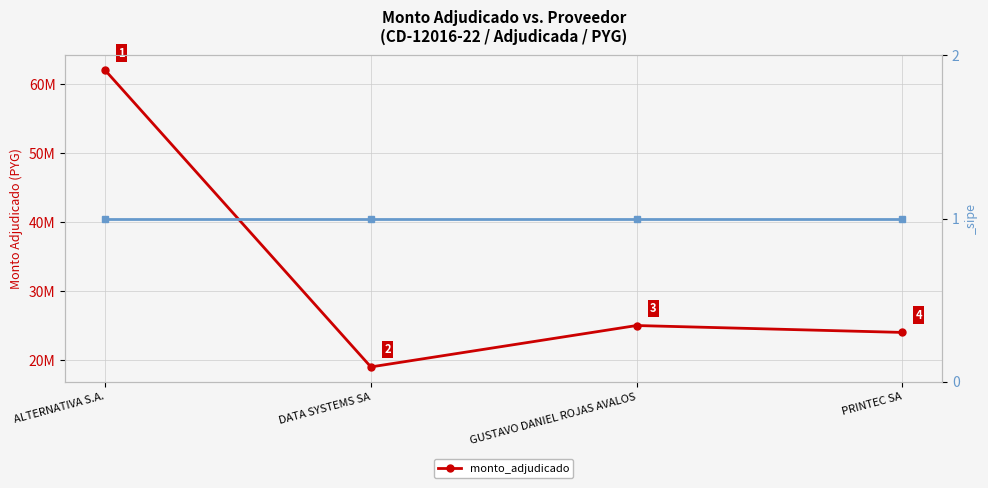

What is the change in value from GUSTAVO DANIEL ROJAS AVALOS to PRINTEC SA?

-1000000